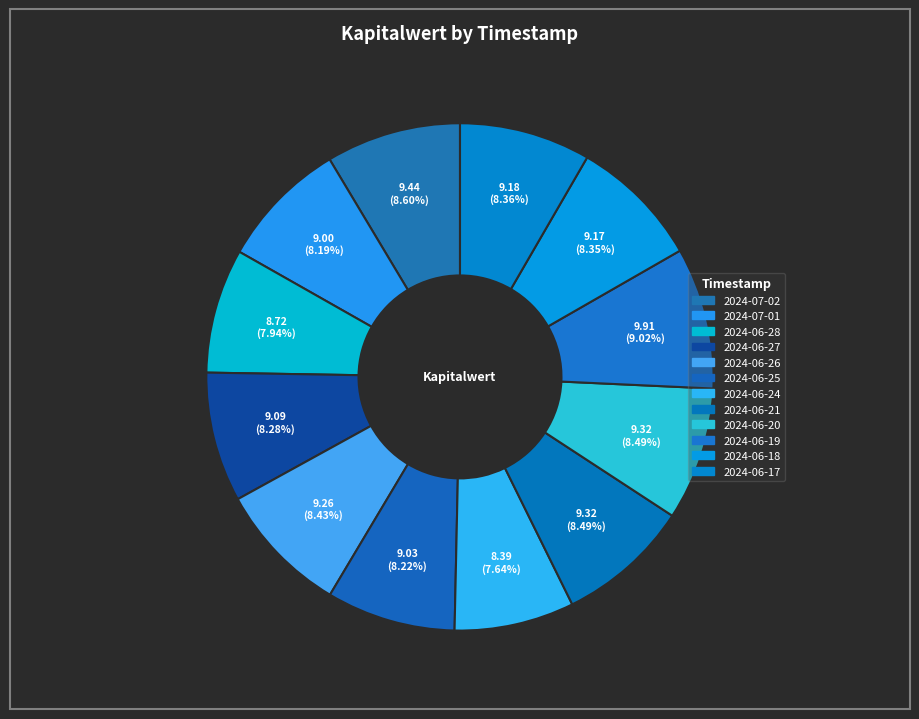

Rank the categories by value from lowest to highest.

2024-06-24, 2024-06-28, 2024-07-01, 2024-06-25, 2024-06-27, 2024-06-18, 2024-06-17, 2024-06-26, 2024-06-21, 2024-06-20, 2024-07-02, 2024-06-19